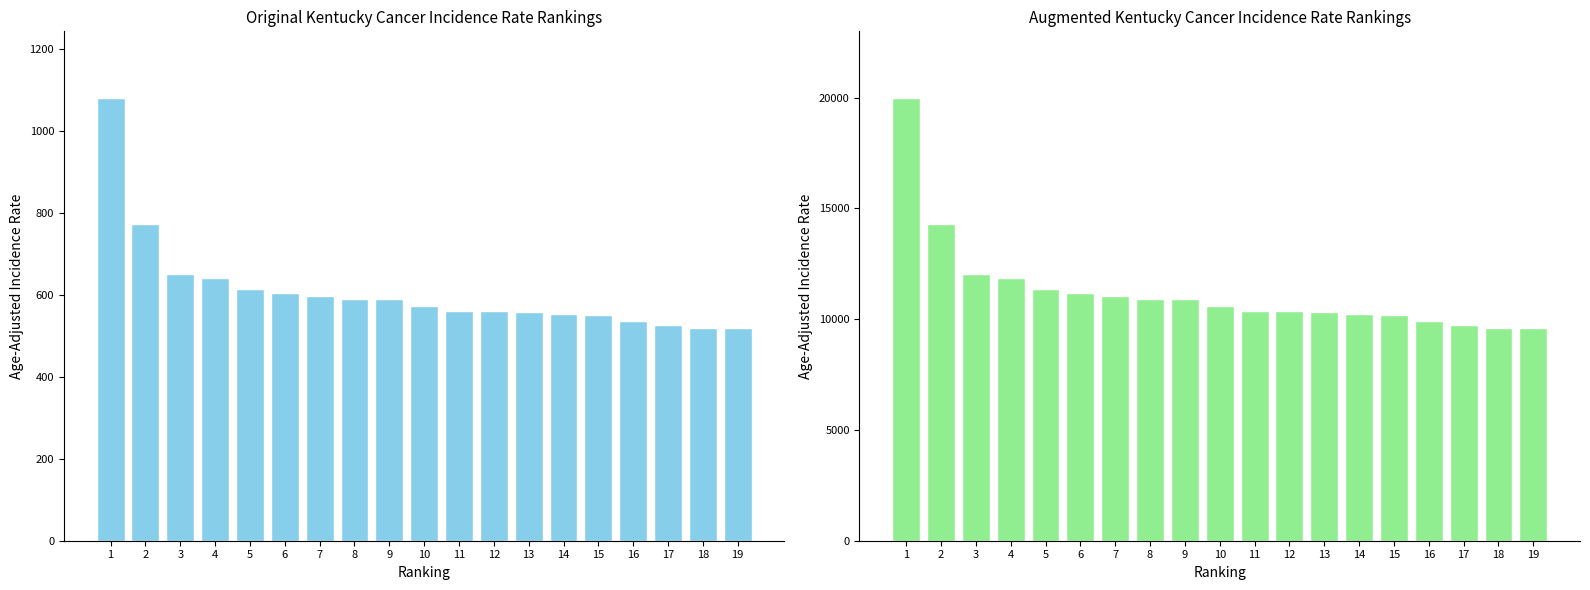

Does the chart contain stacked bars?

No